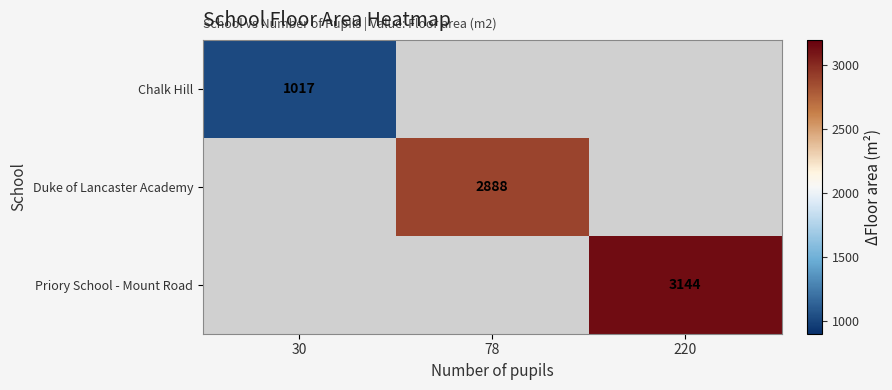

Is it true that Priory School - Mount Road equals 3144 at 220?

True